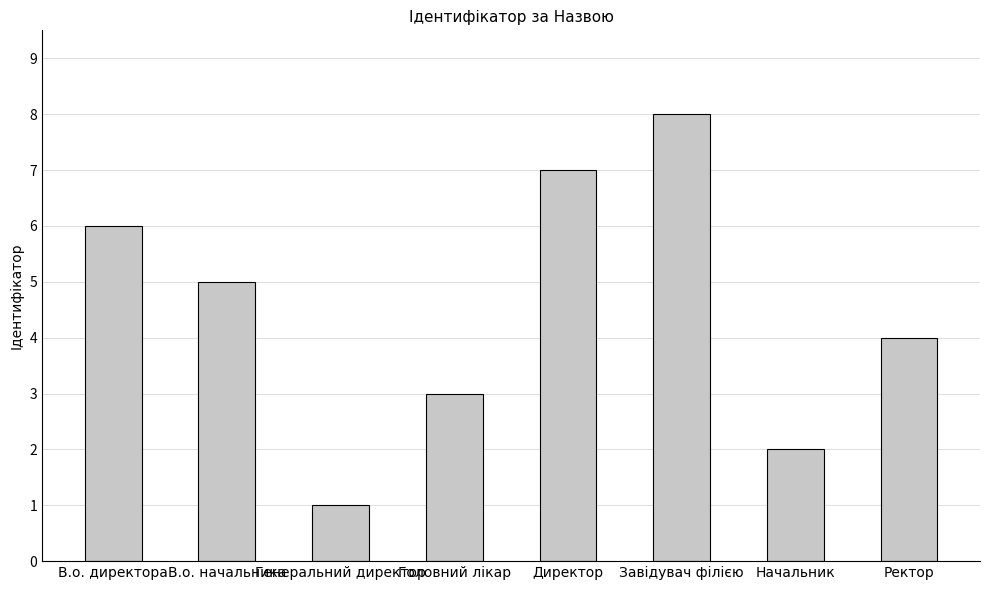

How many data points are less than 5?

4